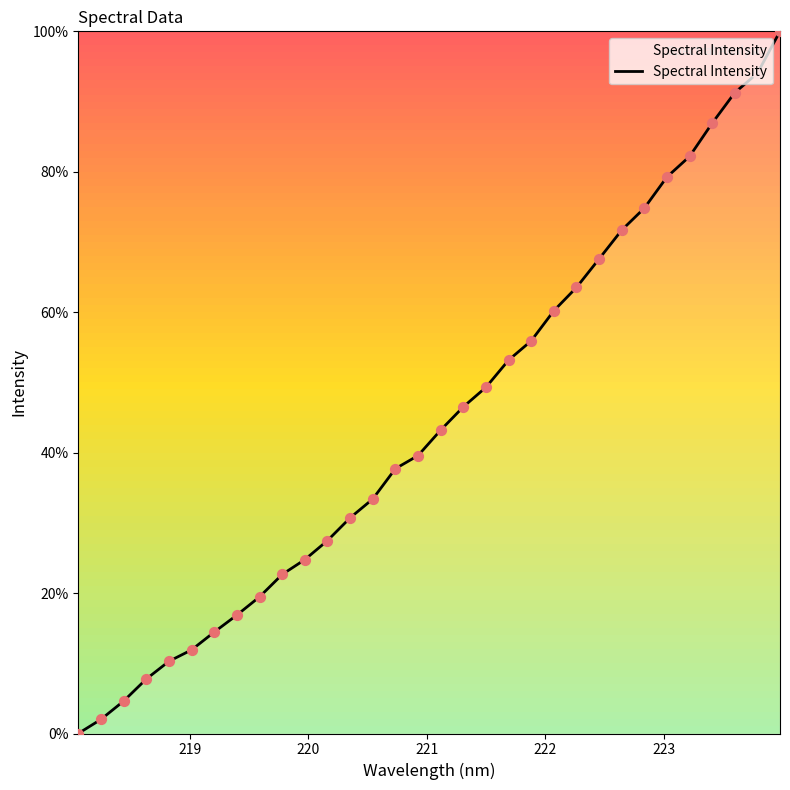

What is the greatest value displayed?

100.0